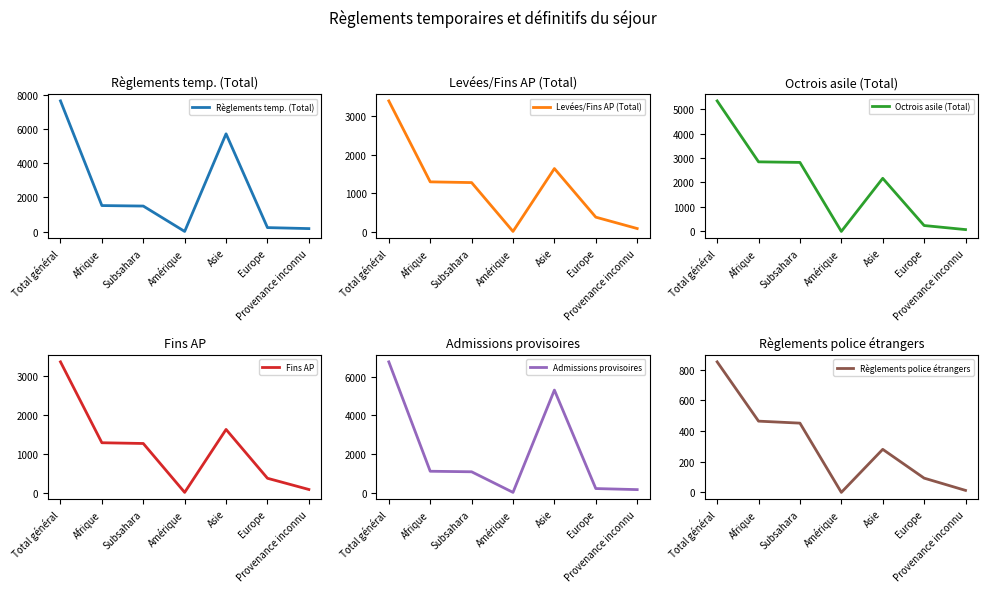

How many lines are shown in the chart?

6